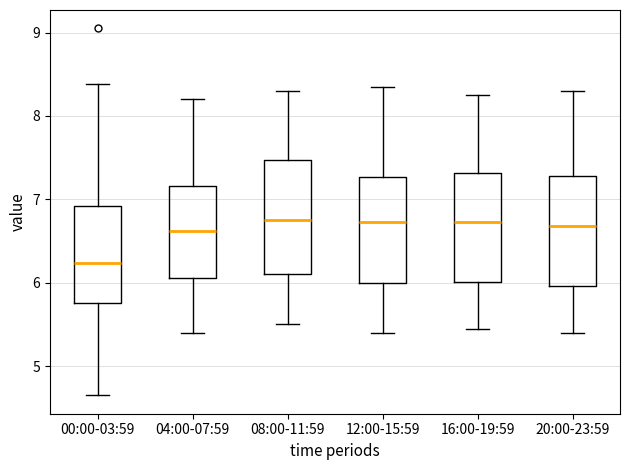

Which box's median line is the lowest?

00:00-03:59